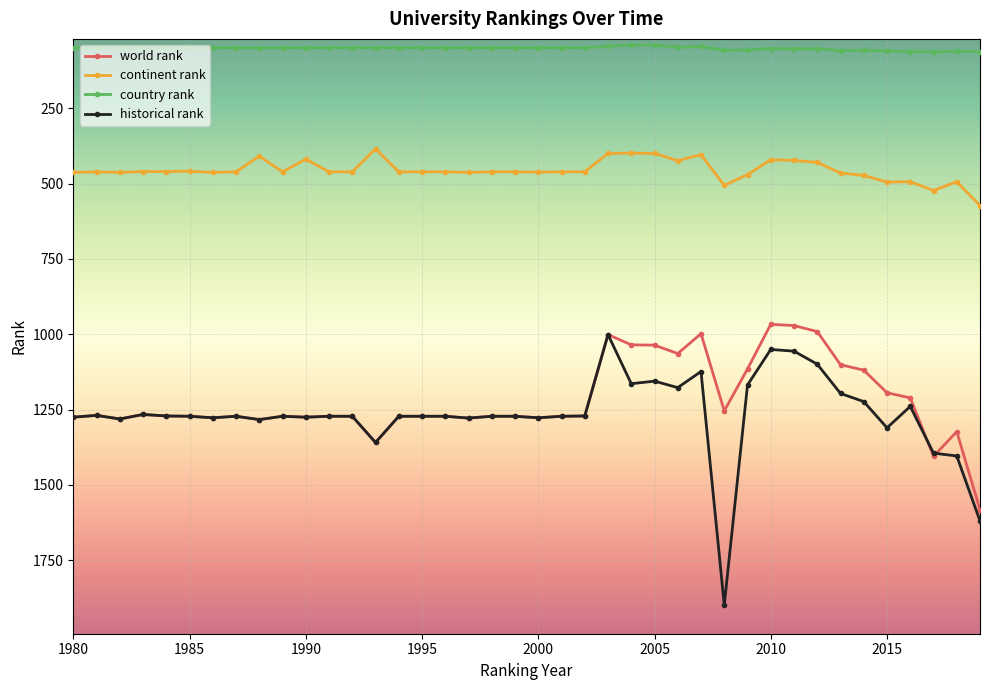

True or false: world rank has more than 2 interior local peaks.

True